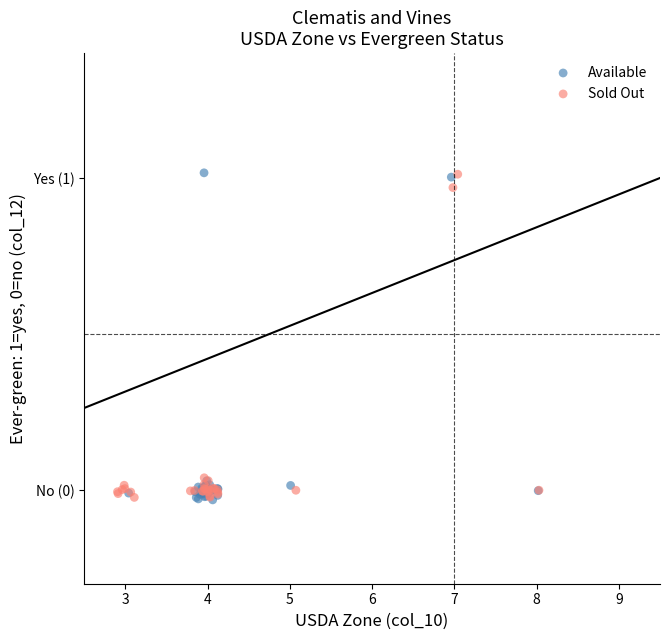

What are all the series names shown in the legend?

Available, Sold Out